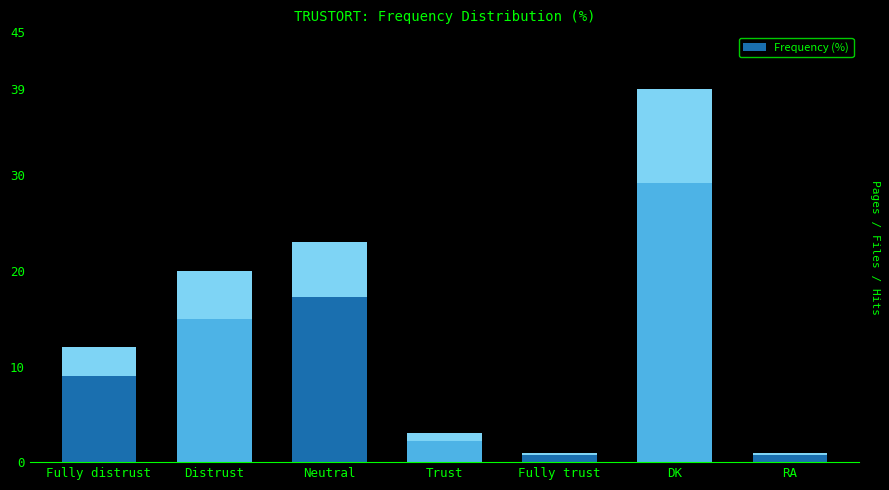

Reading left to right, list all the values displayed in this chart.

12	20	23	3	1	39	1